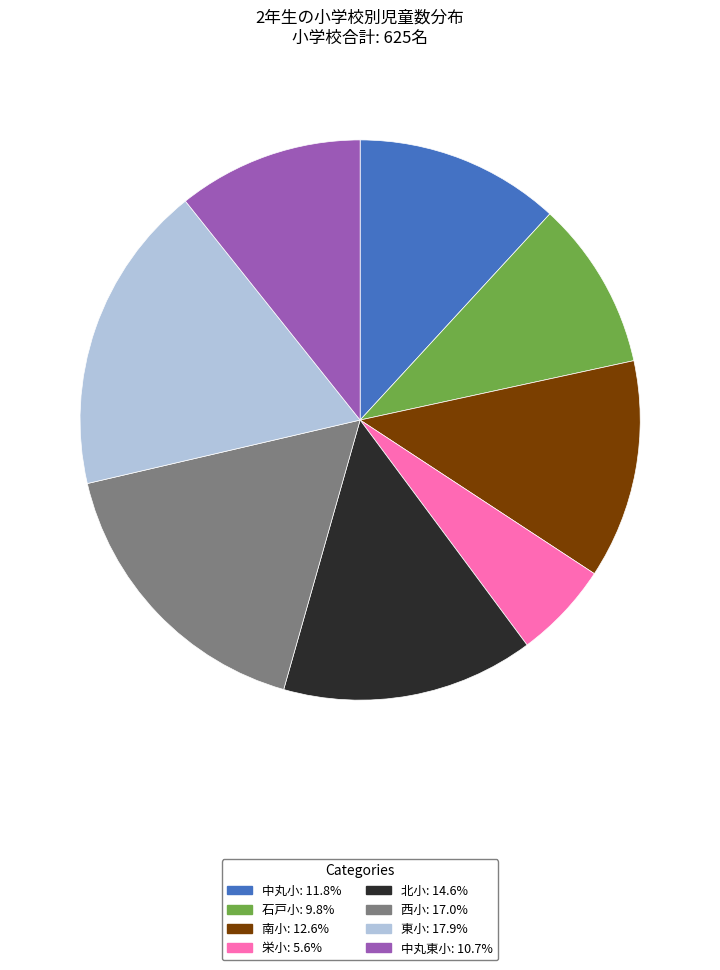

Count the number of slices in the pie.

8